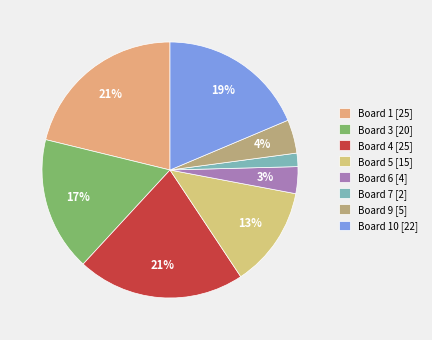

How many slices are in this pie chart?

8